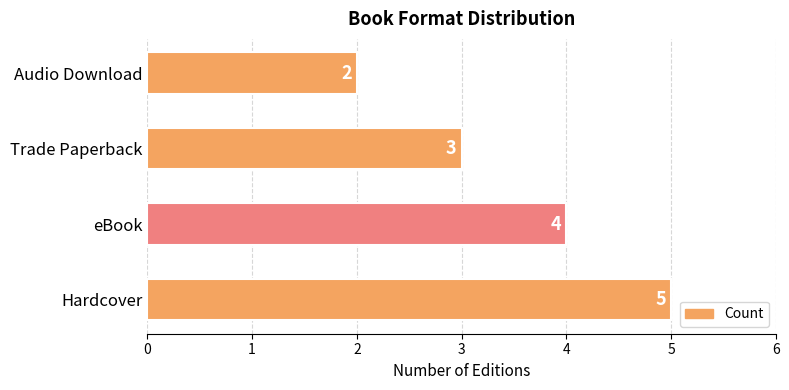

What is the maximum value shown in the chart?

5